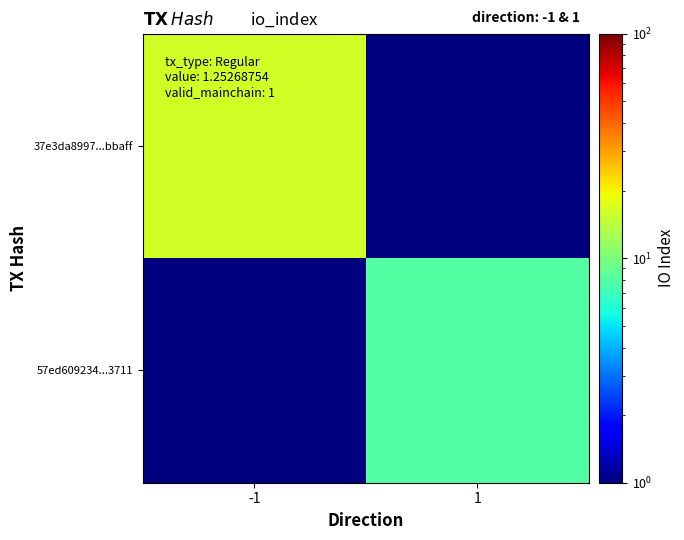

Reading left to right, list all the values displayed in this chart.

37e3da8997...bbaff: -1=16.0	1=0.1
57ed609234...3711: -1=0.1	1=8.0